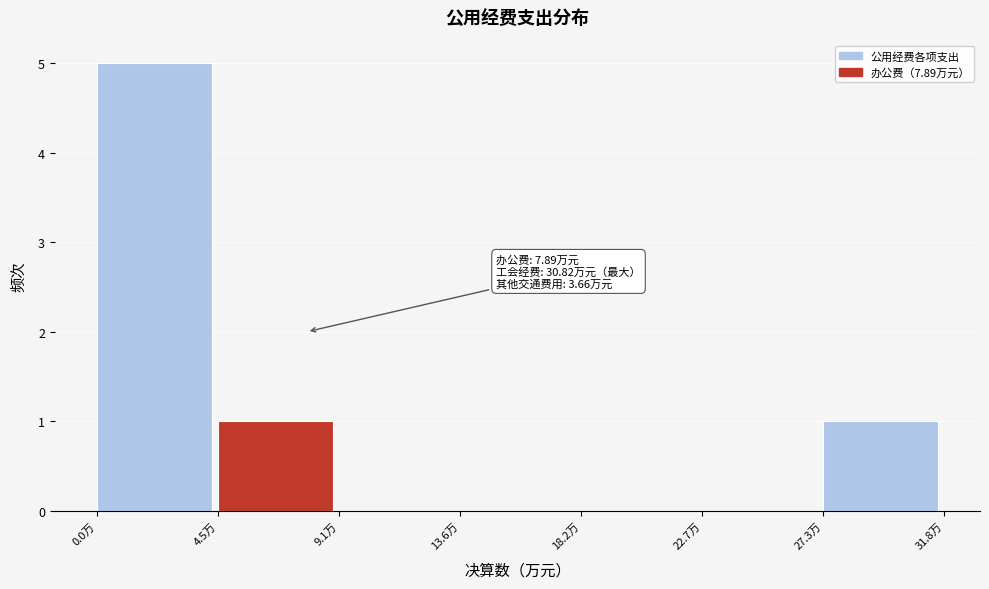

Which range on the x-axis has the tallest bar?

0.0 to 4.5